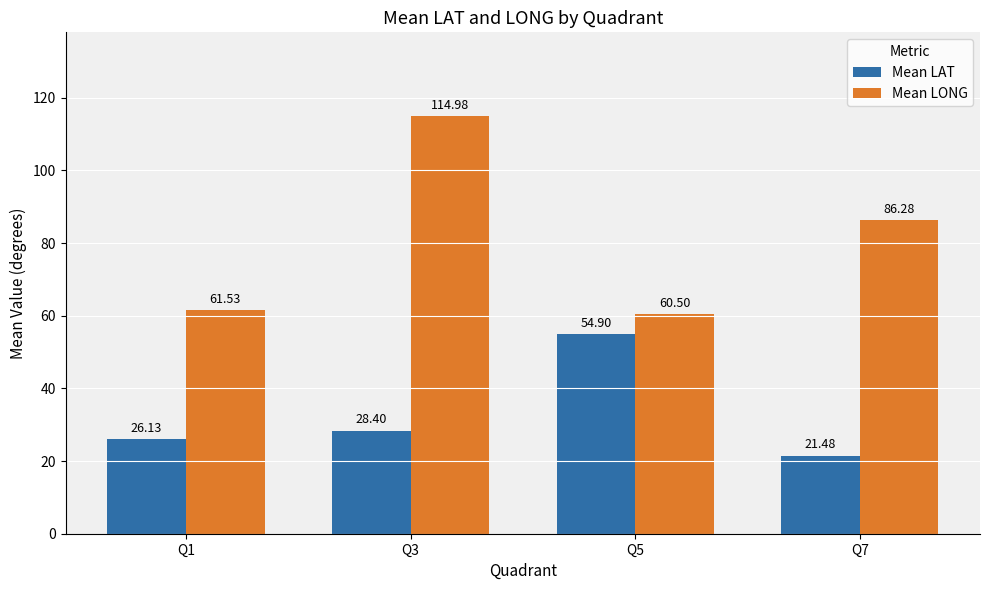

What is the maximum value shown in the chart?

115.0